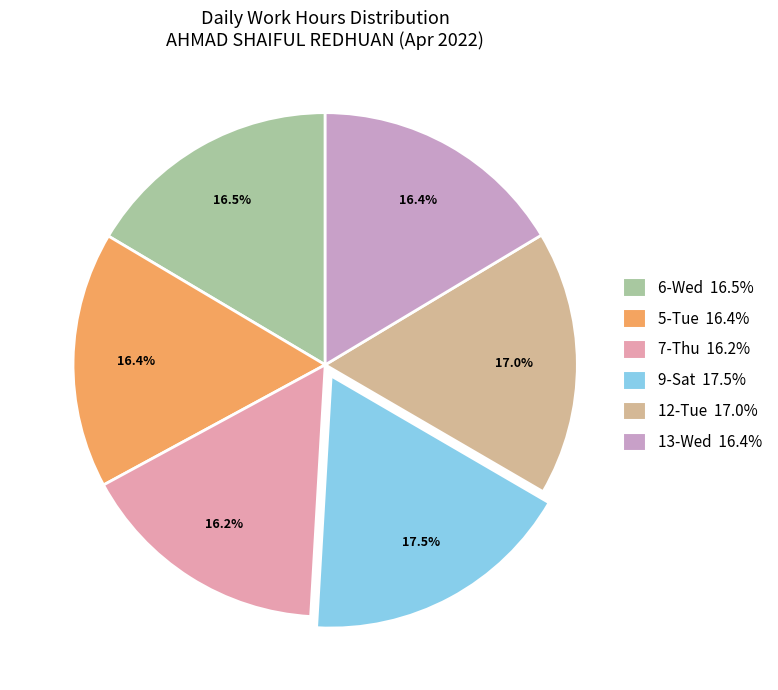

Which category has the biggest portion of the pie?

9-Sat